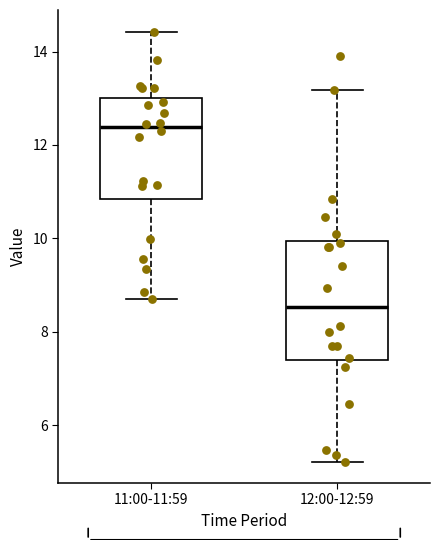

Reading left to right, read every box against the y-axis: the position of its median line, the range the box covers, and the ends of its whiskers. The values are not printed on the chart, so give them approximately, as read against the axis.

11:00-11:59: median 12.4, box 10.8 to 13.0, whiskers 8.8 to 14.4
12:00-12:59: median 8.6, box 7.4 to 10.0, whiskers 5.2 to 13.2